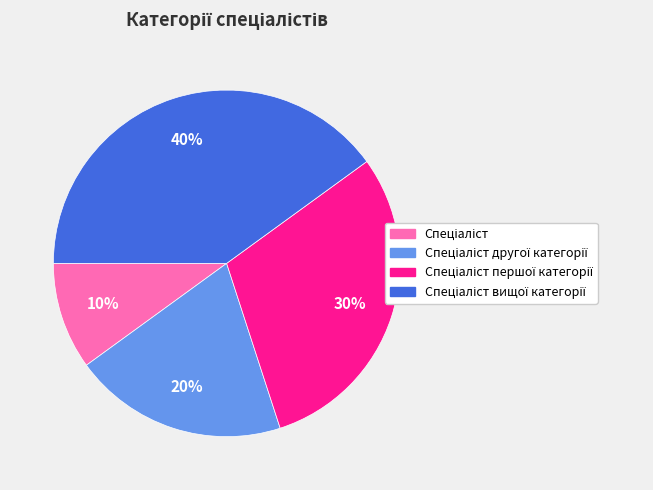

To the nearest percent, what is the average slice percentage?

25%